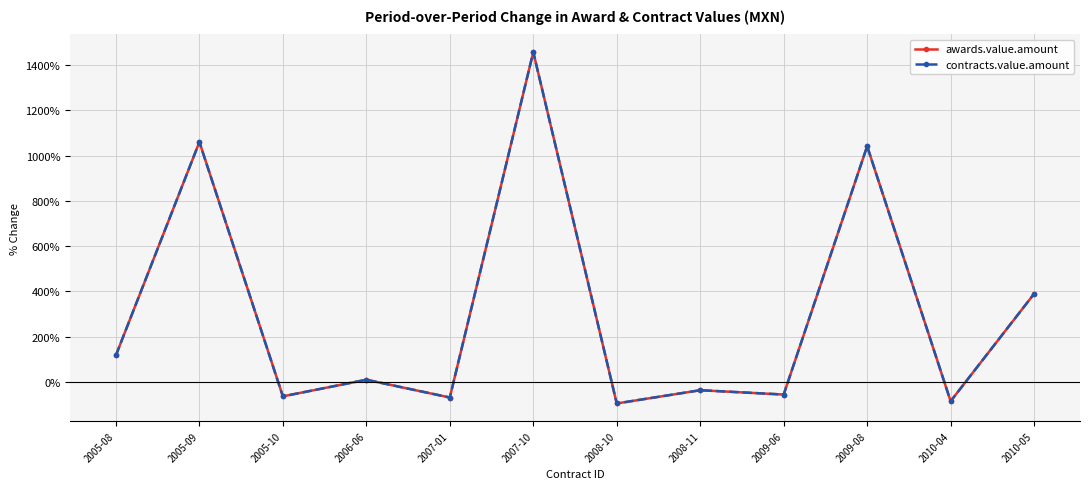

Does the chart have visible grid lines?

Yes